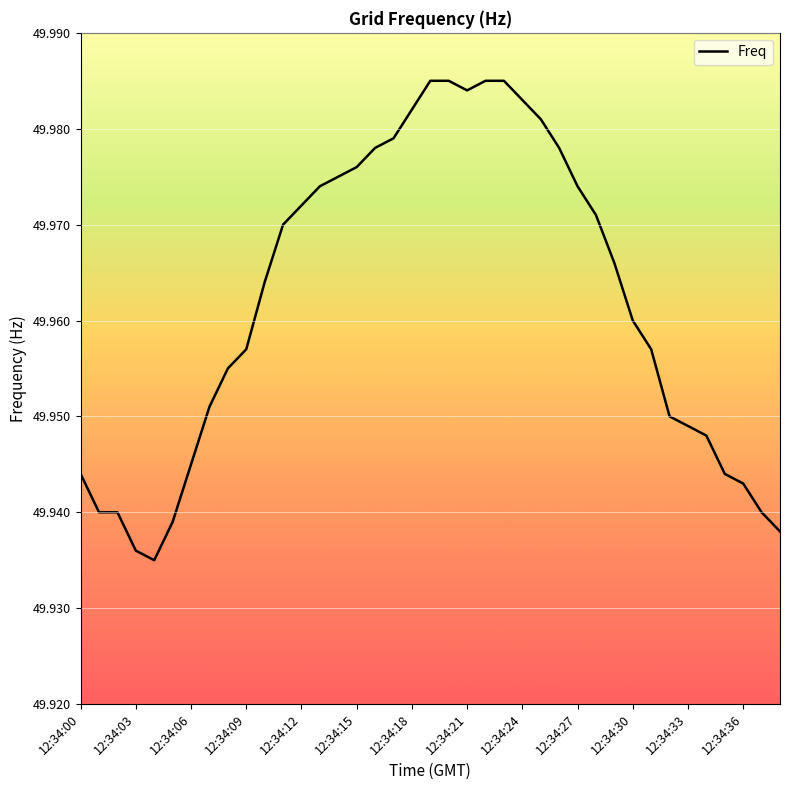

Is this an area chart (filled region under the line)?

No